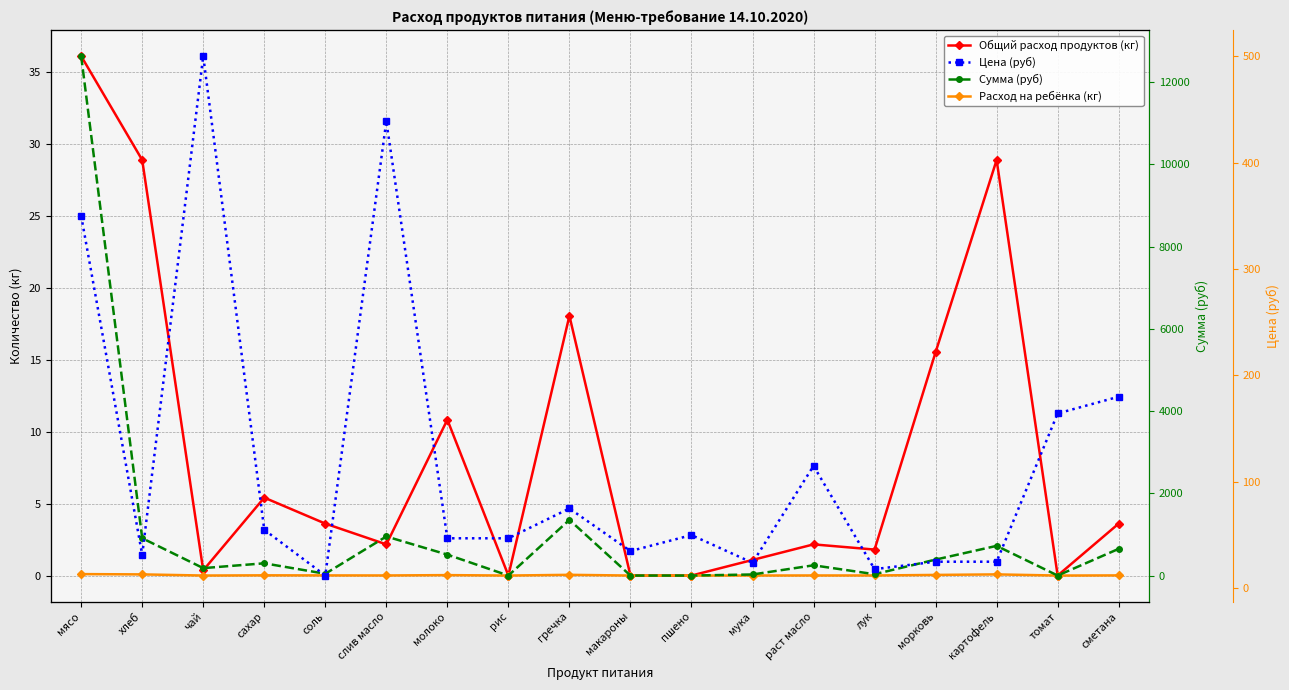

Rank the series by their maximum value, from highest to lowest.

Сумма (руб), Цена (руб), Общий расход продуктов (кг), Расход на ребёнка (кг)